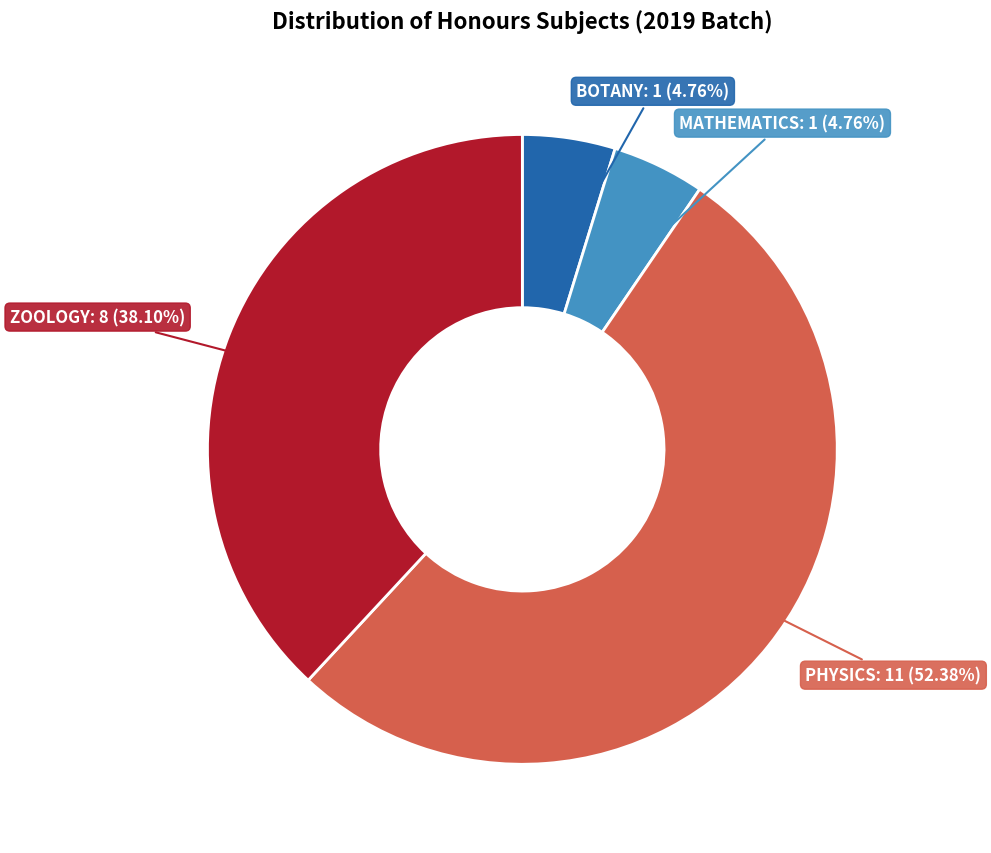

Is there a majority slice in this chart?

Yes